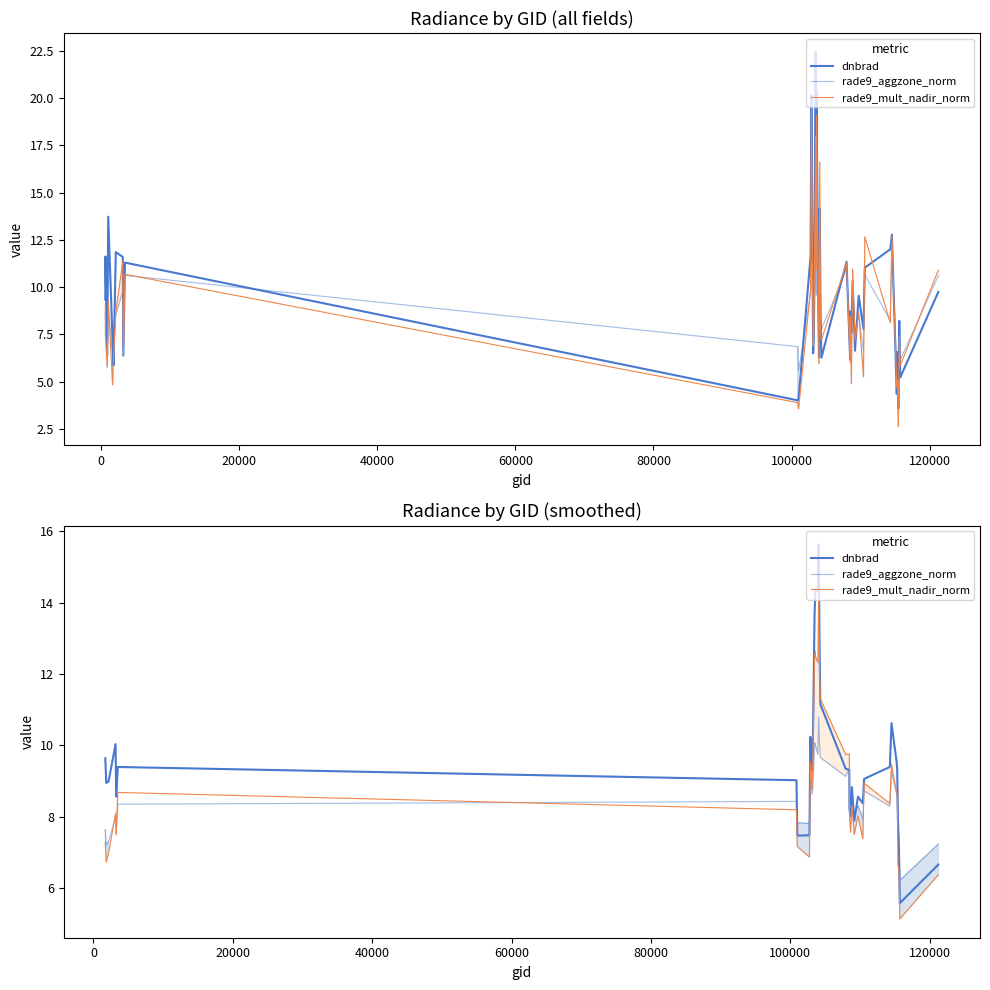

In dnbrad, how many points are higher than both neighbors (excluding endpoints)?

8